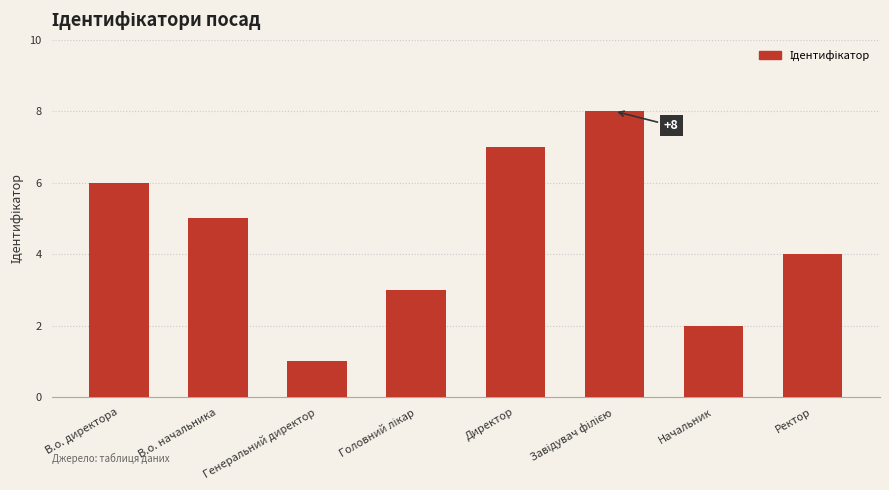

What position from the left is В.о. директора?

1